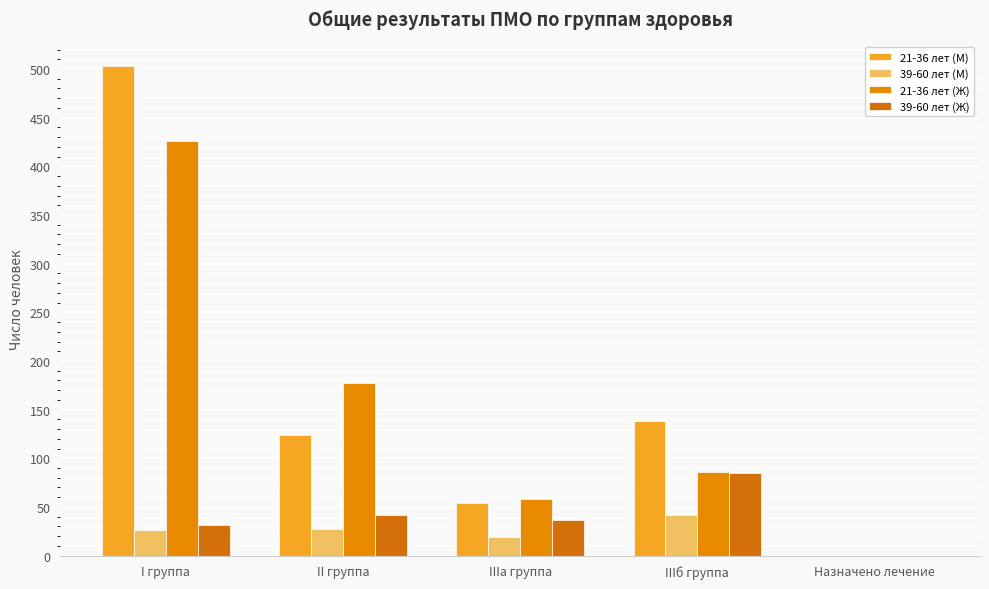

What is the difference between the highest and lowest values at IIIб группа?

96